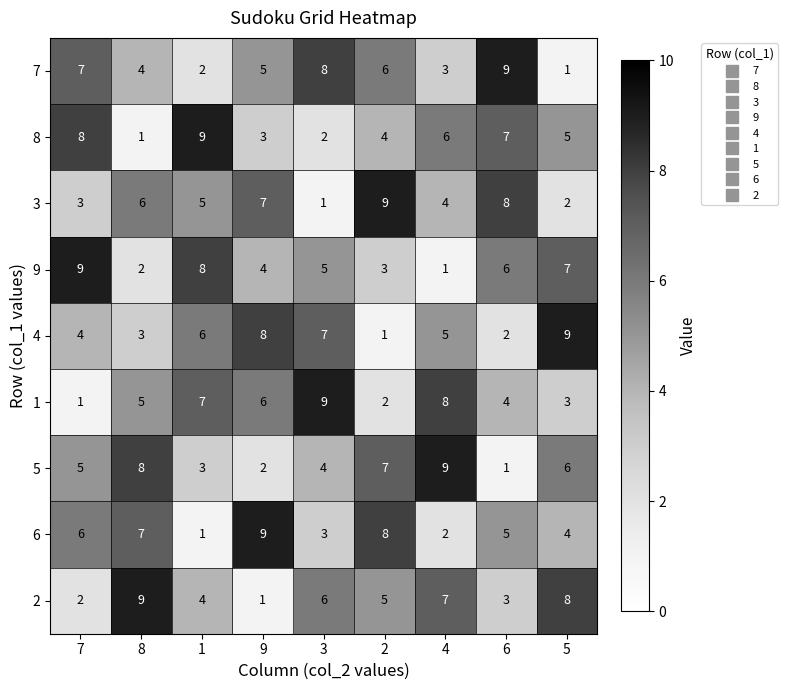

How many data points in 5 are less than 5?

4